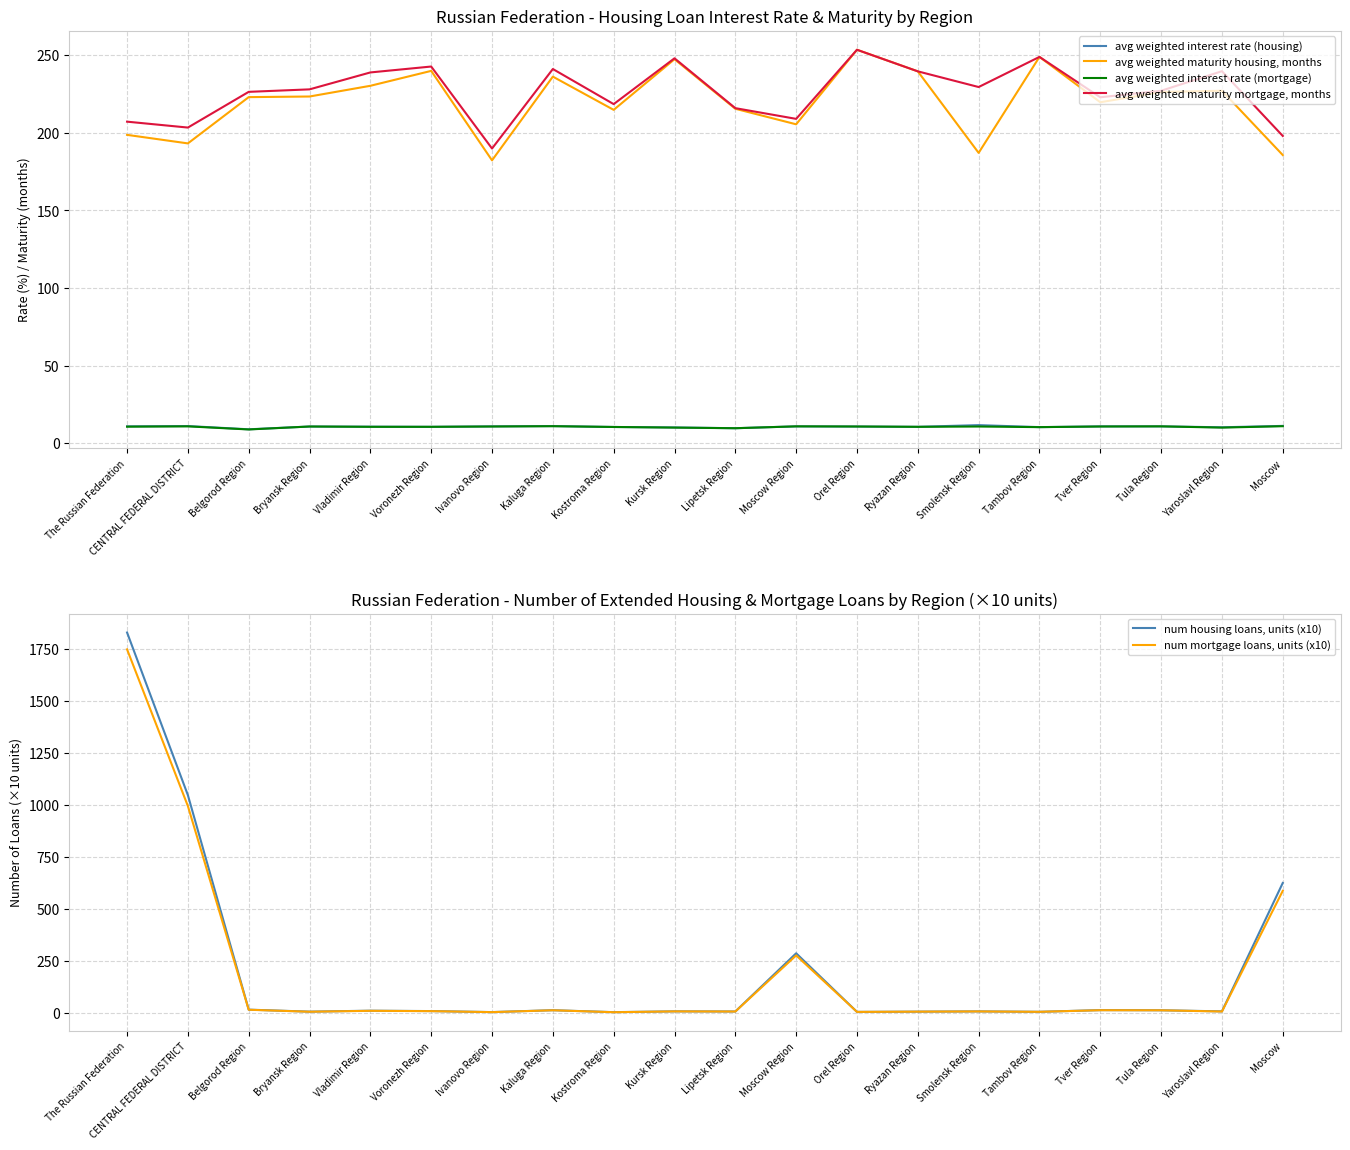

True or false: num housing loans, units (x10) has a value of 15.8 at Belgorod Region.

True